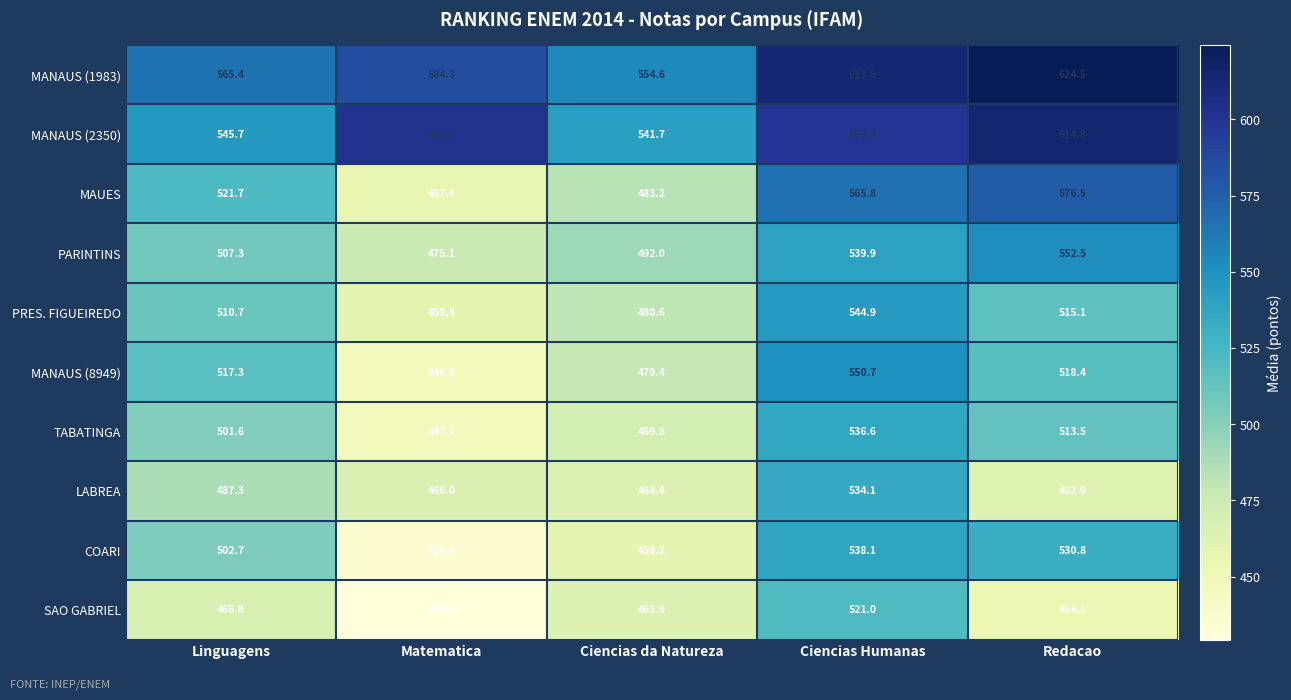

List the series in order of their peak value, lowest first.

SAO GABRIEL, LABREA, TABATINGA, COARI, PRES. FIGUEIREDO, MANAUS (8949), PARINTINS, MAUES, MANAUS (2350), MANAUS (1983)